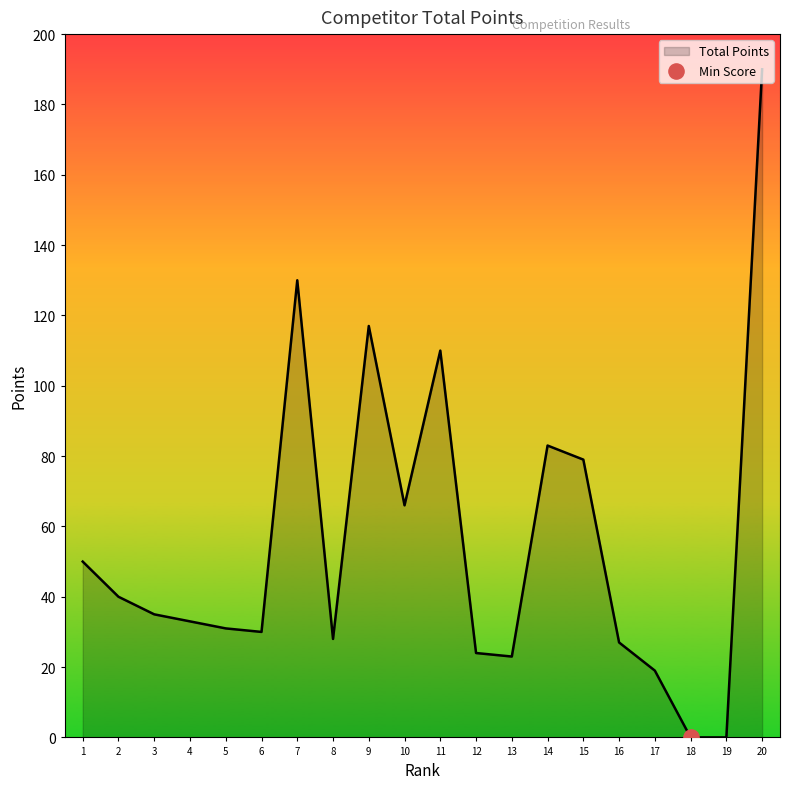

What is the change in value from 12 to 20?

+166